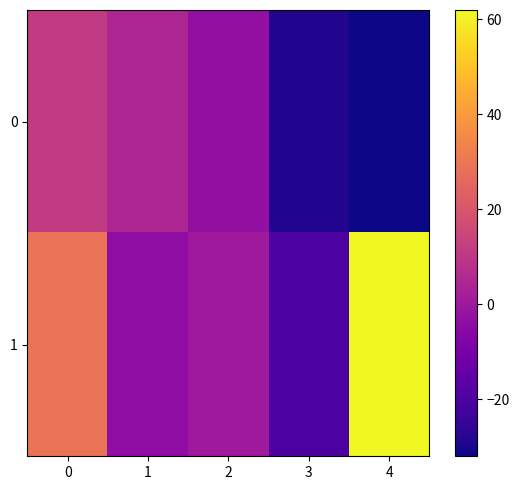

Rank the series by their average value, from highest to lowest.

1, 0